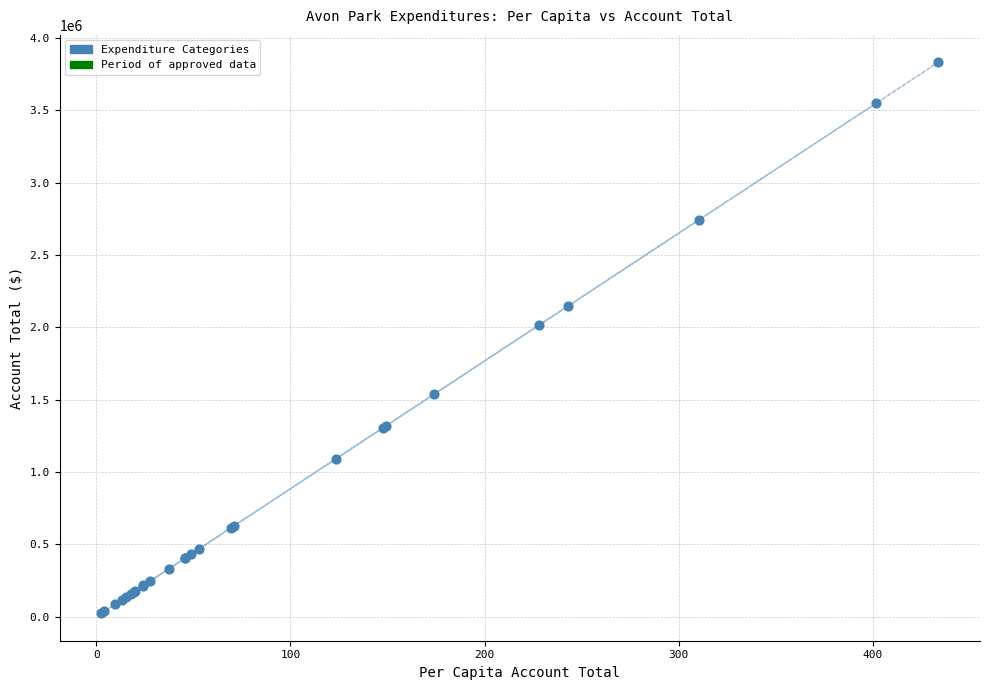

What Y value in the scatter plot is closest to 1927439?

2015360